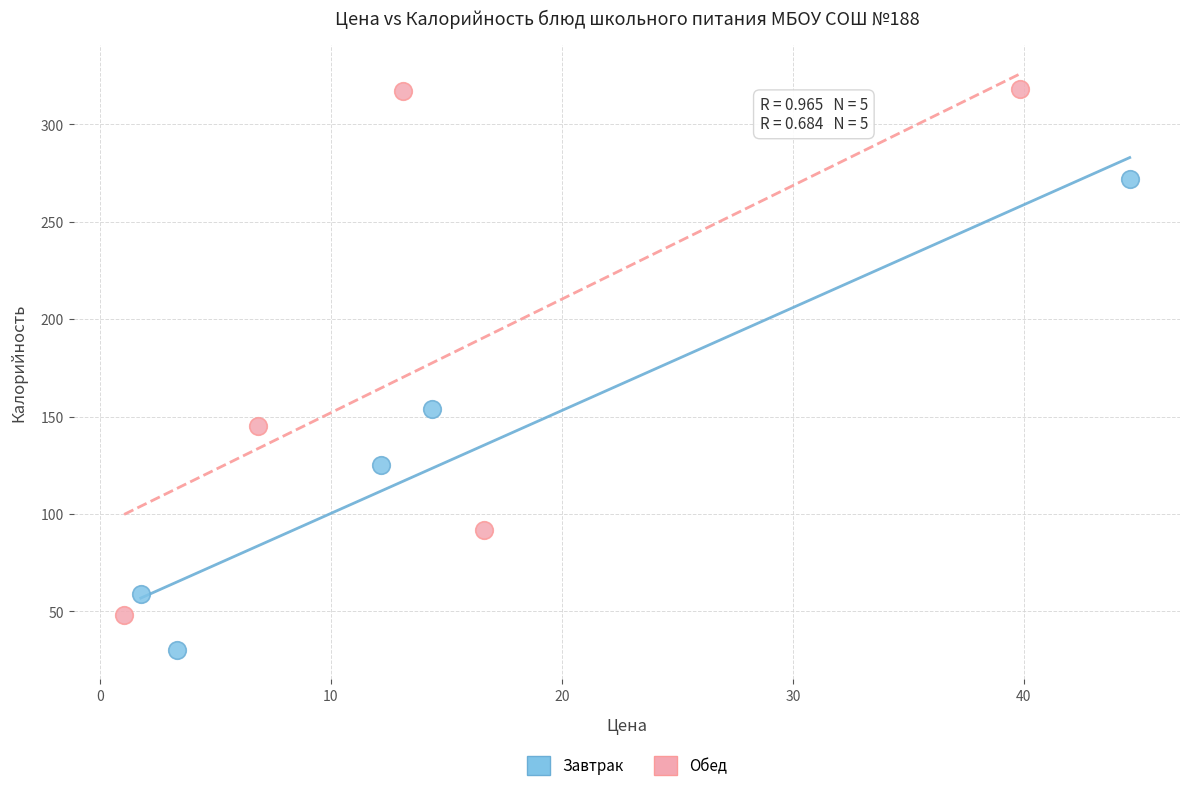

Which series contains the highest Y value?

Обед